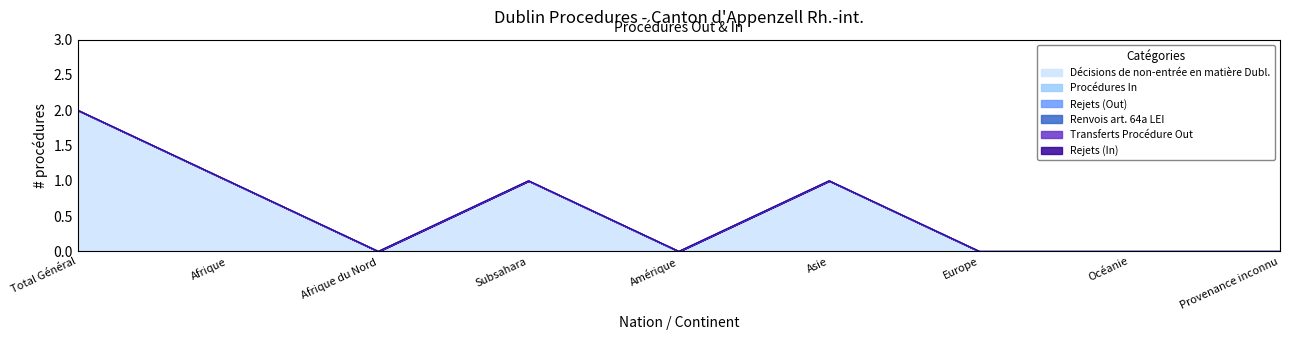

Reading left to right, transcribe all the data shown in this chart.

Décisions de non-entrée en matière Dubl.: 2	1	0	1	0	1	0	0	0
Procédures In: 0	0	0	0	0	0	0	0	0
Rejets (Out): 0	0	0	0	0	0	0	0	0
Renvois art. 64a LEI: 0	0	0	0	0	0	0	0	0
Transferts Procédure Out: 0	0	0	0	0	0	0	0	0
Rejets (In): 0	0	0	0	0	0	0	0	0